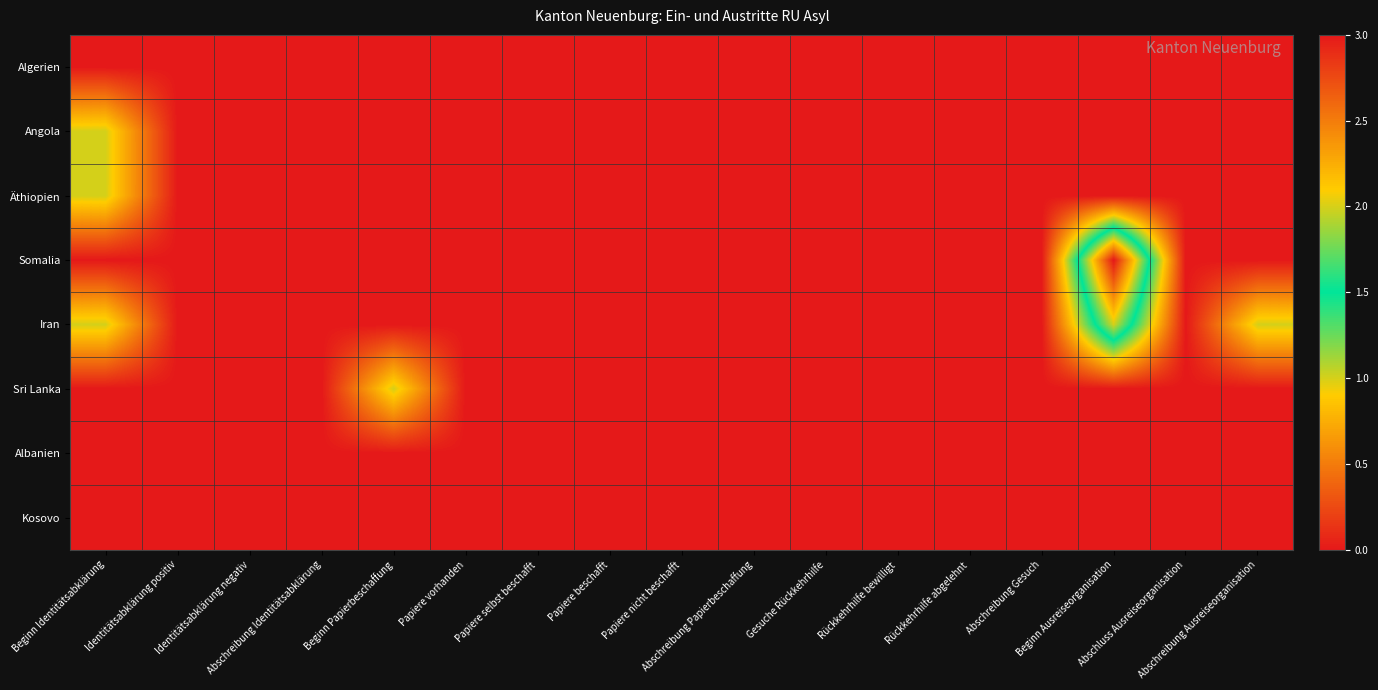

Reading left to right, extract all data points from this chart.

Algerien: Beginn Identitätsabklärung=0	Identitätsabklärung positiv=0	Identitätsabklärung negativ=0	Abschreibung Identitätsabklärung=0	Beginn Papierbeschaffung=0	Papiere vorhanden=0	Papiere selbst beschafft=0	Papiere beschafft=0	Papiere nicht beschafft=0	Abschreibung Papierbeschaffung=0	Gesuche Rückkehrhilfe=0	Rückkehrhilfe bewilligt=0	Rückkehrhilfe abgelehnt=0	Abschreibung Gesuch=0	Beginn Ausreiseorganisation=0	Abschluss Ausreiseorganisation=0	Abschreibung Ausreiseorganisation=0
Angola: Beginn Identitätsabklärung=1	Identitätsabklärung positiv=0	Identitätsabklärung negativ=0	Abschreibung Identitätsabklärung=0	Beginn Papierbeschaffung=0	Papiere vorhanden=0	Papiere selbst beschafft=0	Papiere beschafft=0	Papiere nicht beschafft=0	Abschreibung Papierbeschaffung=0	Gesuche Rückkehrhilfe=0	Rückkehrhilfe bewilligt=0	Rückkehrhilfe abgelehnt=0	Abschreibung Gesuch=0	Beginn Ausreiseorganisation=0	Abschluss Ausreiseorganisation=0	Abschreibung Ausreiseorganisation=0
Äthiopien: Beginn Identitätsabklärung=1	Identitätsabklärung positiv=0	Identitätsabklärung negativ=0	Abschreibung Identitätsabklärung=0	Beginn Papierbeschaffung=0	Papiere vorhanden=0	Papiere selbst beschafft=0	Papiere beschafft=0	Papiere nicht beschafft=0	Abschreibung Papierbeschaffung=0	Gesuche Rückkehrhilfe=0	Rückkehrhilfe bewilligt=0	Rückkehrhilfe abgelehnt=0	Abschreibung Gesuch=0	Beginn Ausreiseorganisation=0	Abschluss Ausreiseorganisation=0	Abschreibung Ausreiseorganisation=0
Somalia: Beginn Identitätsabklärung=0	Identitätsabklärung positiv=0	Identitätsabklärung negativ=0	Abschreibung Identitätsabklärung=0	Beginn Papierbeschaffung=0	Papiere vorhanden=0	Papiere selbst beschafft=0	Papiere beschafft=0	Papiere nicht beschafft=0	Abschreibung Papierbeschaffung=0	Gesuche Rückkehrhilfe=0	Rückkehrhilfe bewilligt=0	Rückkehrhilfe abgelehnt=0	Abschreibung Gesuch=0	Beginn Ausreiseorganisation=3	Abschluss Ausreiseorganisation=0	Abschreibung Ausreiseorganisation=0
Iran: Beginn Identitätsabklärung=1	Identitätsabklärung positiv=0	Identitätsabklärung negativ=0	Abschreibung Identitätsabklärung=0	Beginn Papierbeschaffung=0	Papiere vorhanden=0	Papiere selbst beschafft=0	Papiere beschafft=0	Papiere nicht beschafft=0	Abschreibung Papierbeschaffung=0	Gesuche Rückkehrhilfe=0	Rückkehrhilfe bewilligt=0	Rückkehrhilfe abgelehnt=0	Abschreibung Gesuch=0	Beginn Ausreiseorganisation=2	Abschluss Ausreiseorganisation=0	Abschreibung Ausreiseorganisation=1
Sri Lanka: Beginn Identitätsabklärung=0	Identitätsabklärung positiv=0	Identitätsabklärung negativ=0	Abschreibung Identitätsabklärung=0	Beginn Papierbeschaffung=1	Papiere vorhanden=0	Papiere selbst beschafft=0	Papiere beschafft=0	Papiere nicht beschafft=0	Abschreibung Papierbeschaffung=0	Gesuche Rückkehrhilfe=0	Rückkehrhilfe bewilligt=0	Rückkehrhilfe abgelehnt=0	Abschreibung Gesuch=0	Beginn Ausreiseorganisation=0	Abschluss Ausreiseorganisation=0	Abschreibung Ausreiseorganisation=0
Albanien: Beginn Identitätsabklärung=0	Identitätsabklärung positiv=0	Identitätsabklärung negativ=0	Abschreibung Identitätsabklärung=0	Beginn Papierbeschaffung=0	Papiere vorhanden=0	Papiere selbst beschafft=0	Papiere beschafft=0	Papiere nicht beschafft=0	Abschreibung Papierbeschaffung=0	Gesuche Rückkehrhilfe=0	Rückkehrhilfe bewilligt=0	Rückkehrhilfe abgelehnt=0	Abschreibung Gesuch=0	Beginn Ausreiseorganisation=0	Abschluss Ausreiseorganisation=0	Abschreibung Ausreiseorganisation=0
Kosovo: Beginn Identitätsabklärung=0	Identitätsabklärung positiv=0	Identitätsabklärung negativ=0	Abschreibung Identitätsabklärung=0	Beginn Papierbeschaffung=0	Papiere vorhanden=0	Papiere selbst beschafft=0	Papiere beschafft=0	Papiere nicht beschafft=0	Abschreibung Papierbeschaffung=0	Gesuche Rückkehrhilfe=0	Rückkehrhilfe bewilligt=0	Rückkehrhilfe abgelehnt=0	Abschreibung Gesuch=0	Beginn Ausreiseorganisation=0	Abschluss Ausreiseorganisation=0	Abschreibung Ausreiseorganisation=0